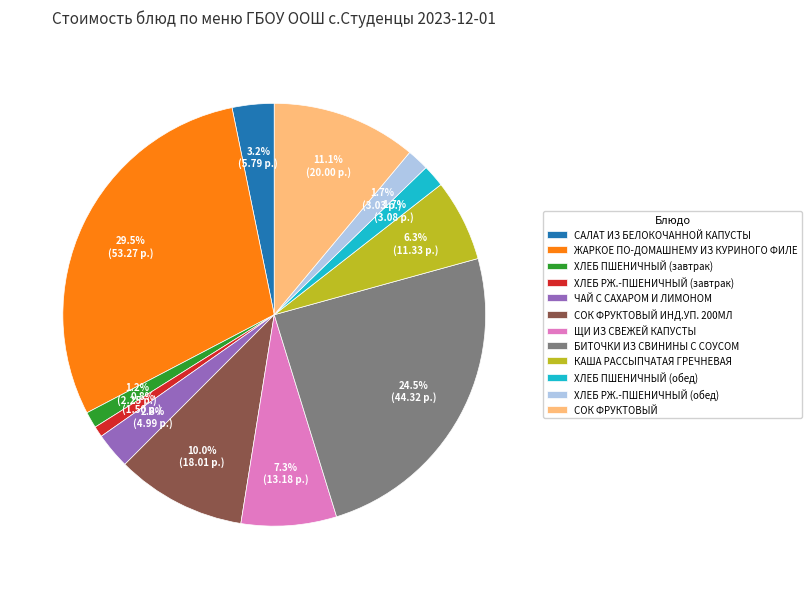

How many slices are in this pie chart?

12